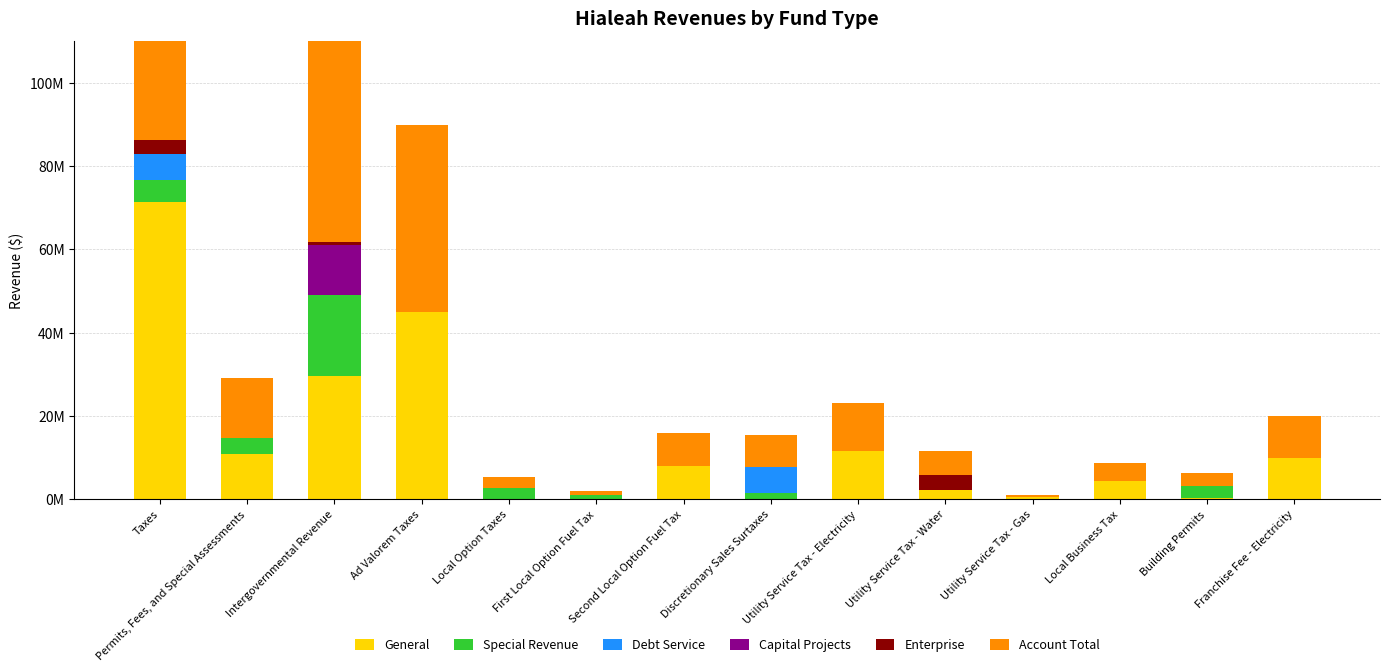

At how many categories does at least one series exceed 25855818?

3